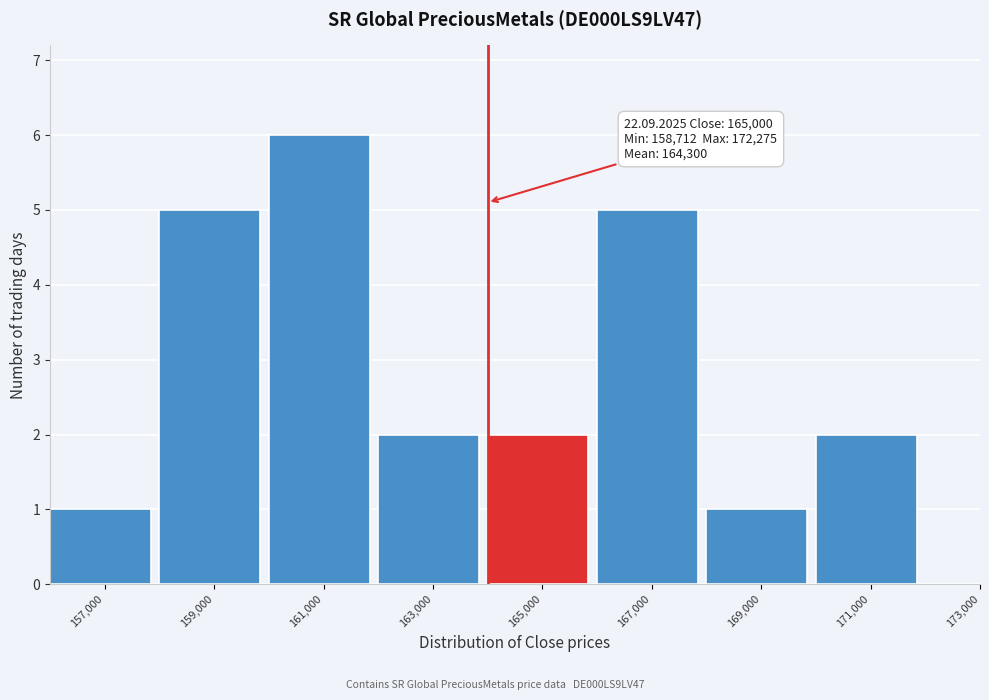

Reading left to right, list all the values displayed in this chart.

157,000=1	159,000=5	161,000=6	163,000=2	165,000=2	167,000=5	169,000=1	171,000=2	173,000=0